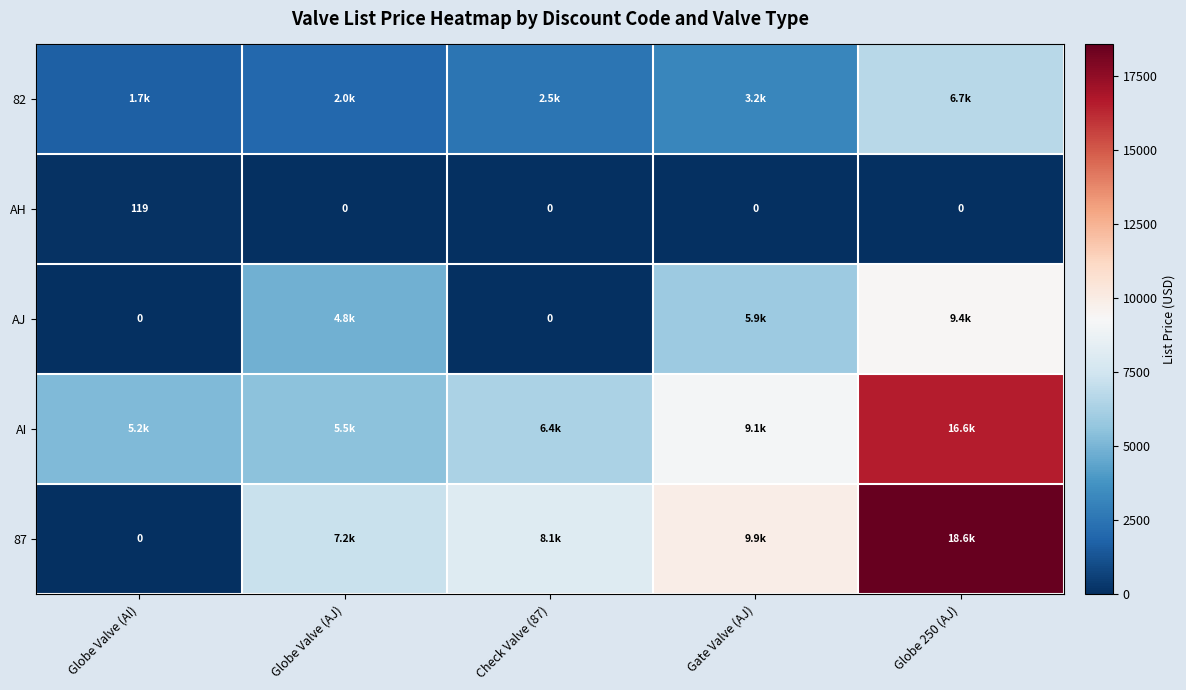

What is the maximum value for 82?

6725.8